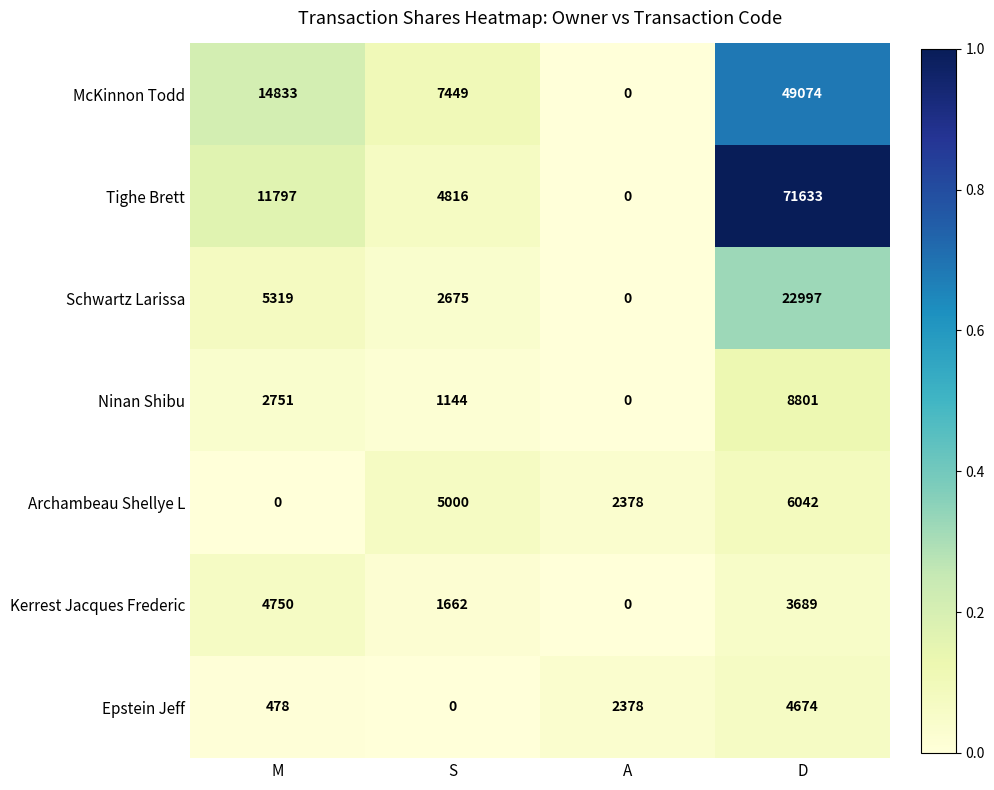

What is the sum of the Tighe Brett values at D and S?

76449